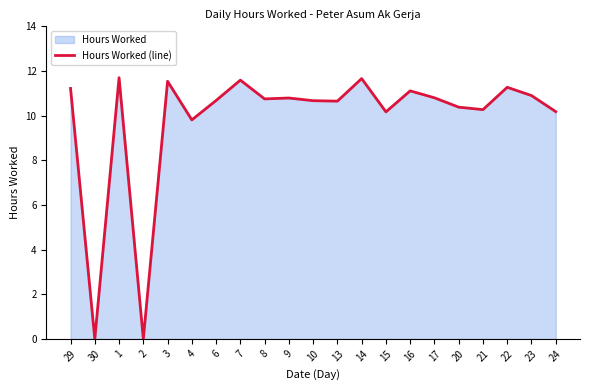

What is the sum of the values at 6 and 24?

20.9